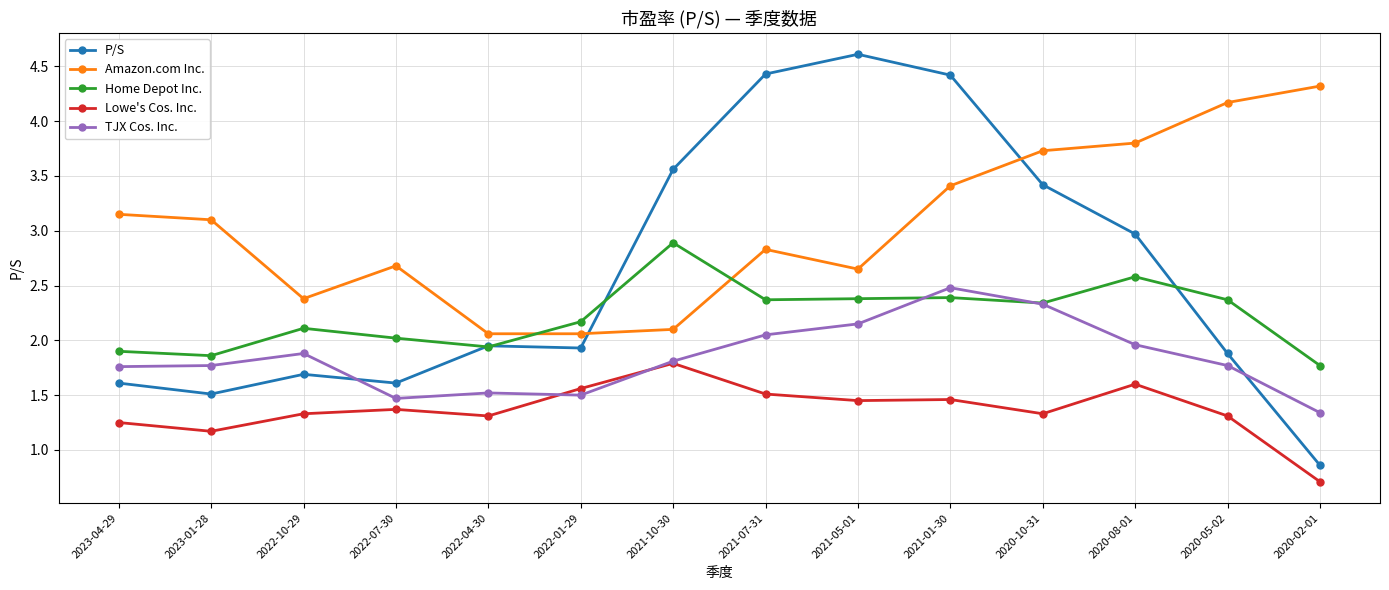

Where is the first local minimum for P/S?

2023-01-28